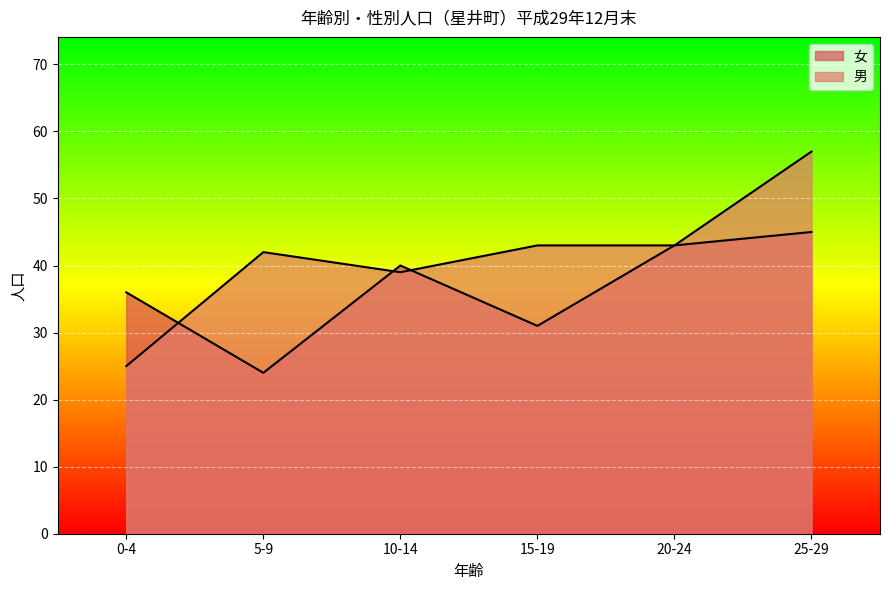

Is it true that 男 equals 66 at 15-19?

False